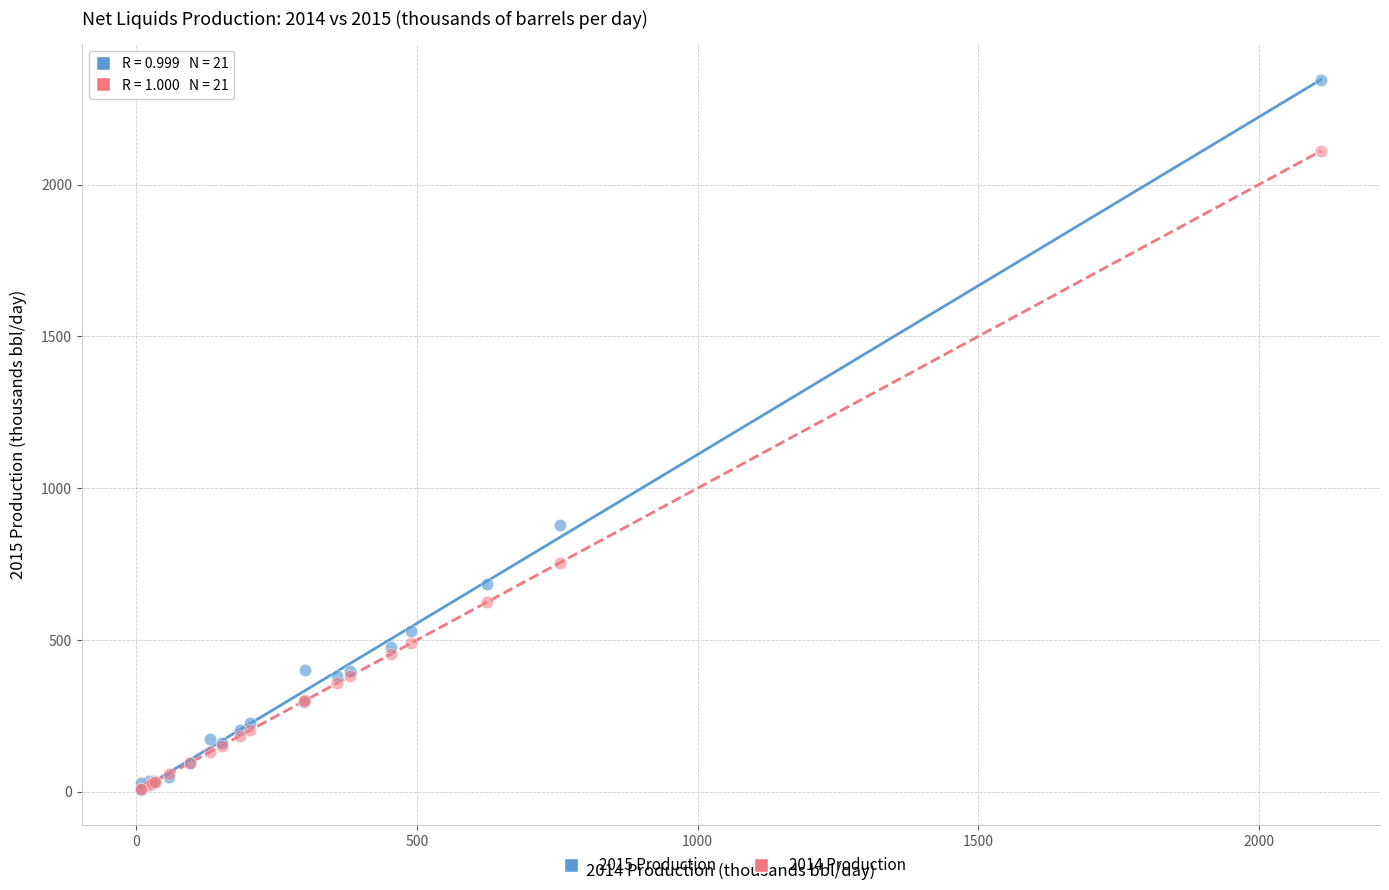

Across all series, what Y value is closest to 1176?

878